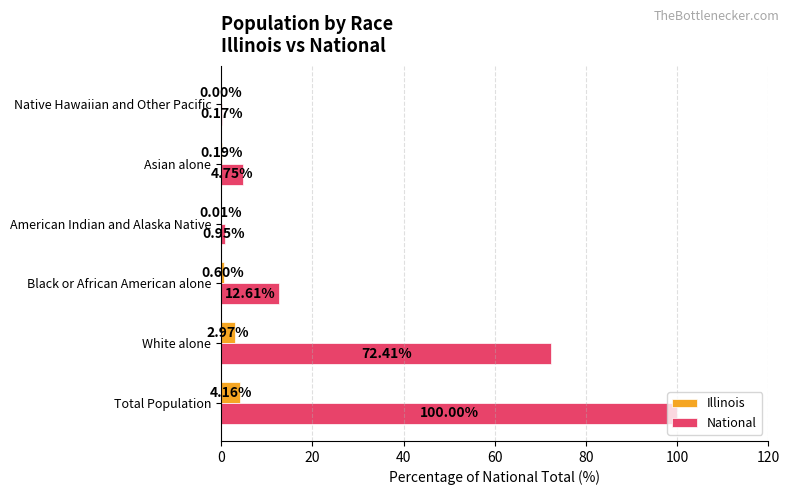

Which label corresponds to the largest value in the chart?

Total Population